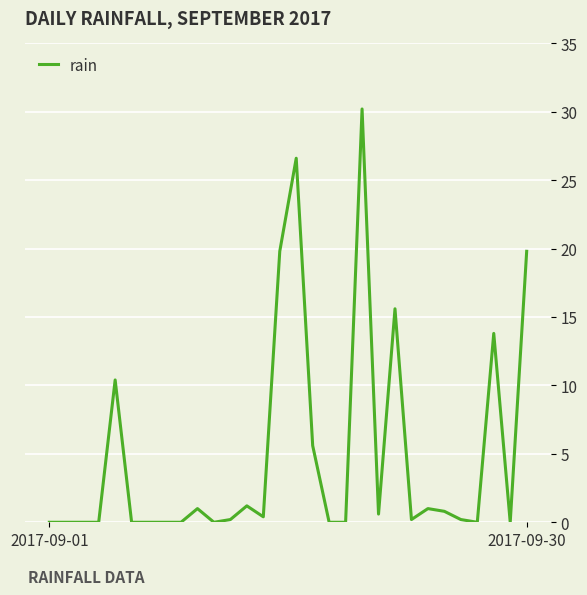

Does the chart display data point markers on the line(s)?

No